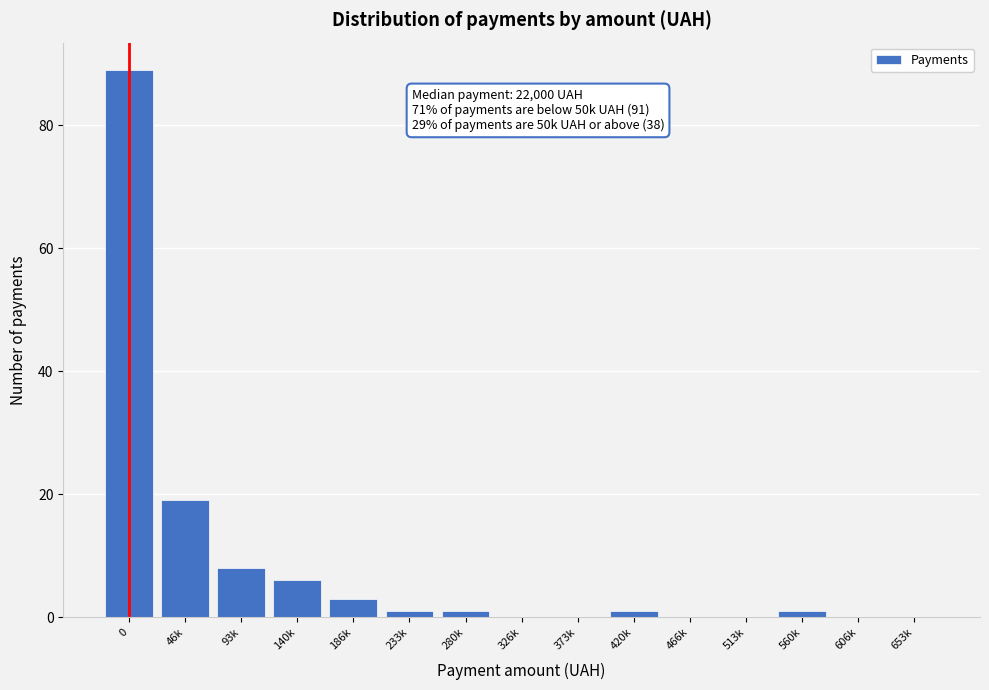

Reading left to right, list all the values displayed in this chart.

0=89	46k=19	93k=8	140k=6	186k=3	233k=1	280k=1	326k=0	373k=0	420k=1	466k=0	513k=0	560k=1	606k=0	653k=0